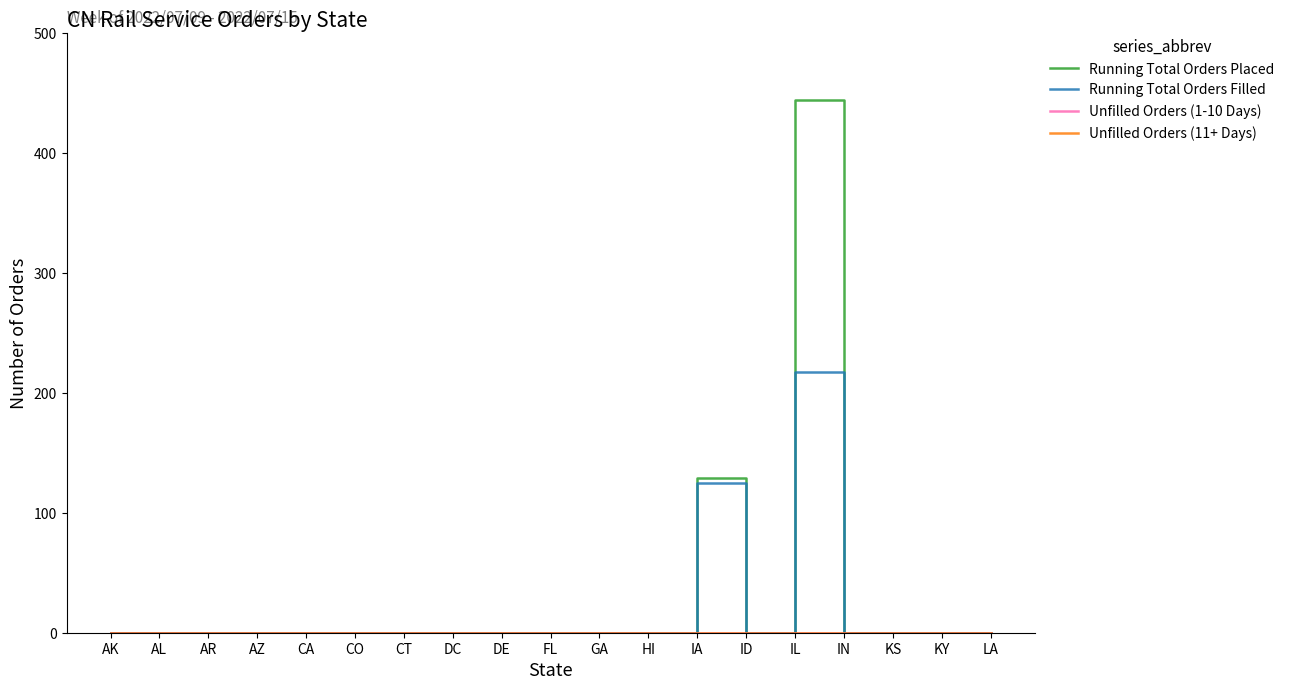

Does the chart have visible grid lines?

No